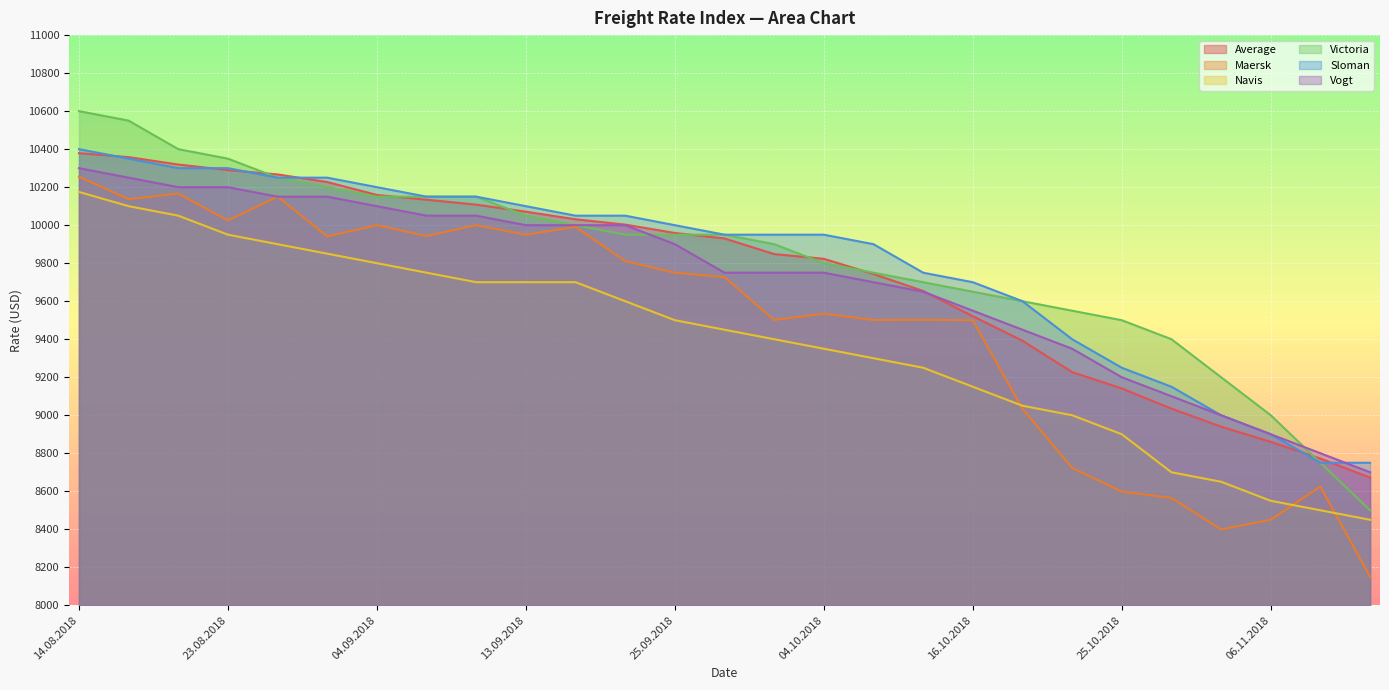

Which series has the largest total across all categories?

Victoria